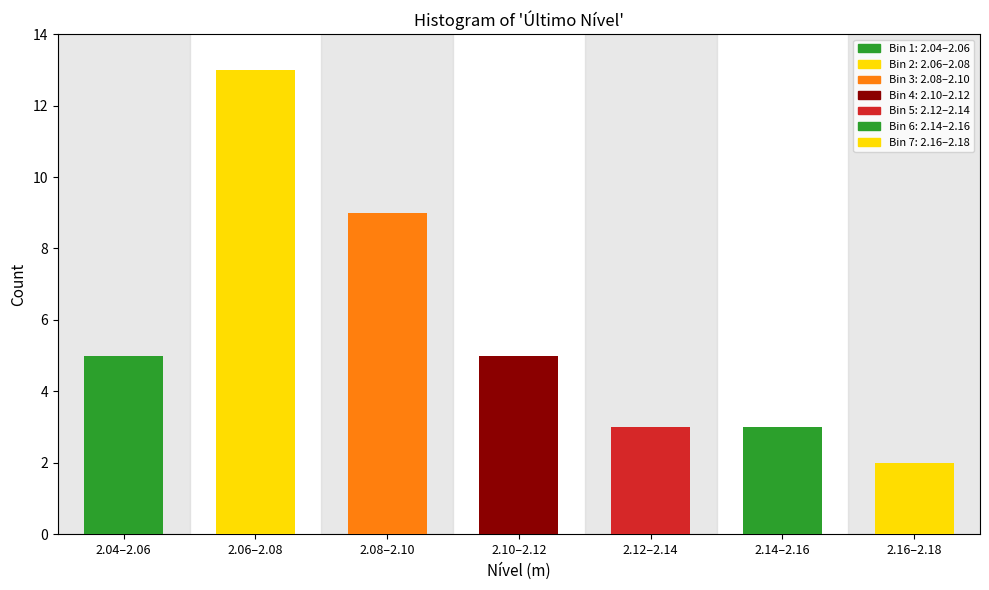

Reading left to right, list all the values displayed in this chart.

5	13	9	5	3	3	2